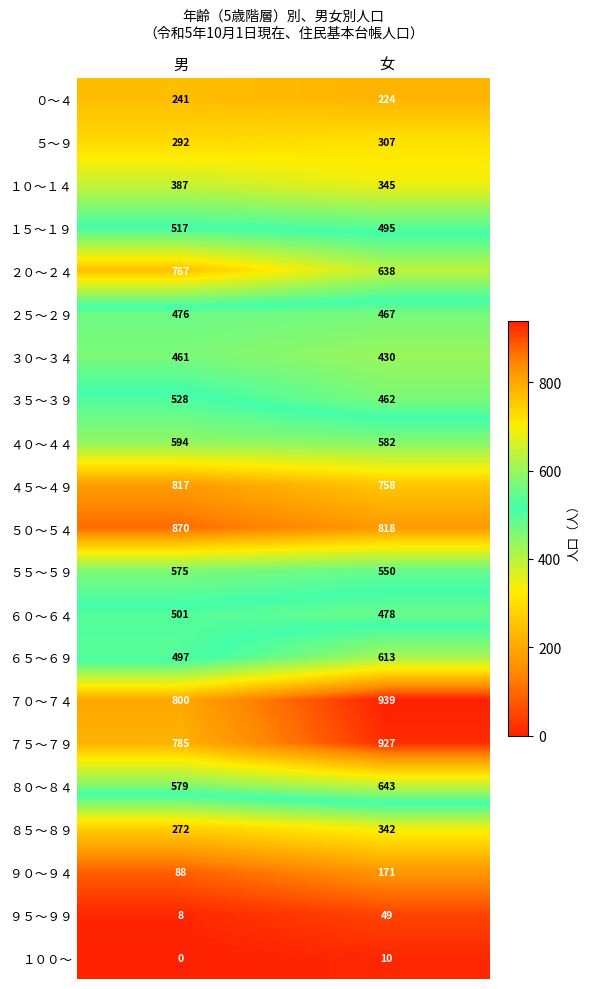

What is the total value across all series at 男?

10055